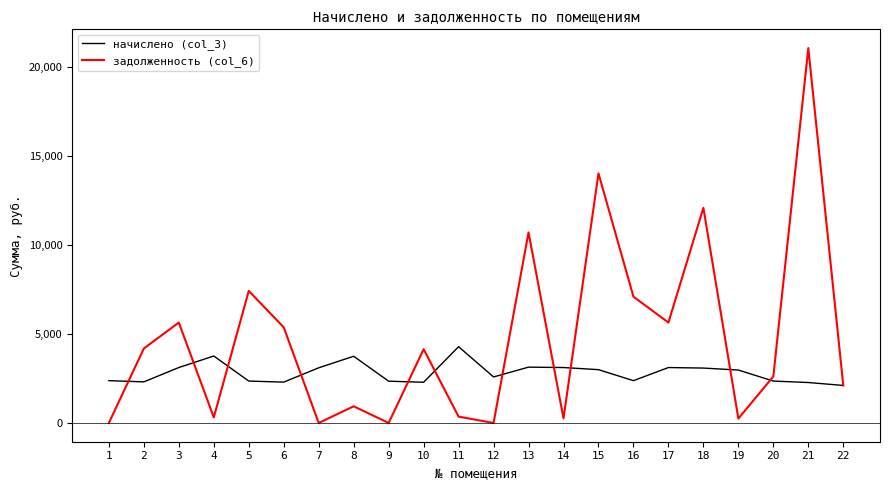

Rank the series by their maximum value, from lowest to highest.

начислено (col_3), задолженность (col_6)